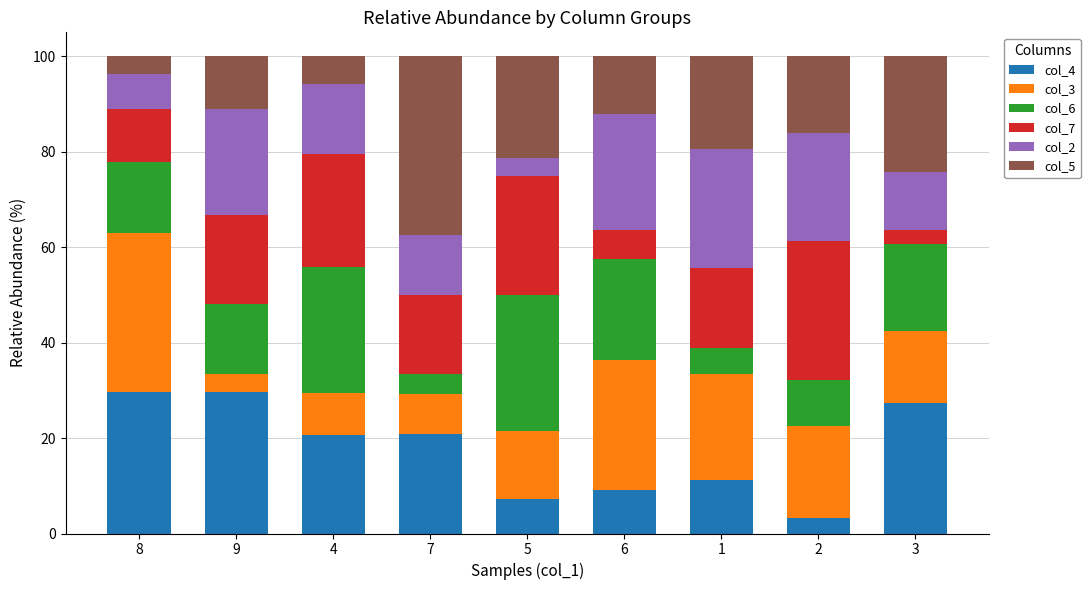

What are all the series names shown in the legend?

col_4, col_3, col_6, col_7, col_2, col_5